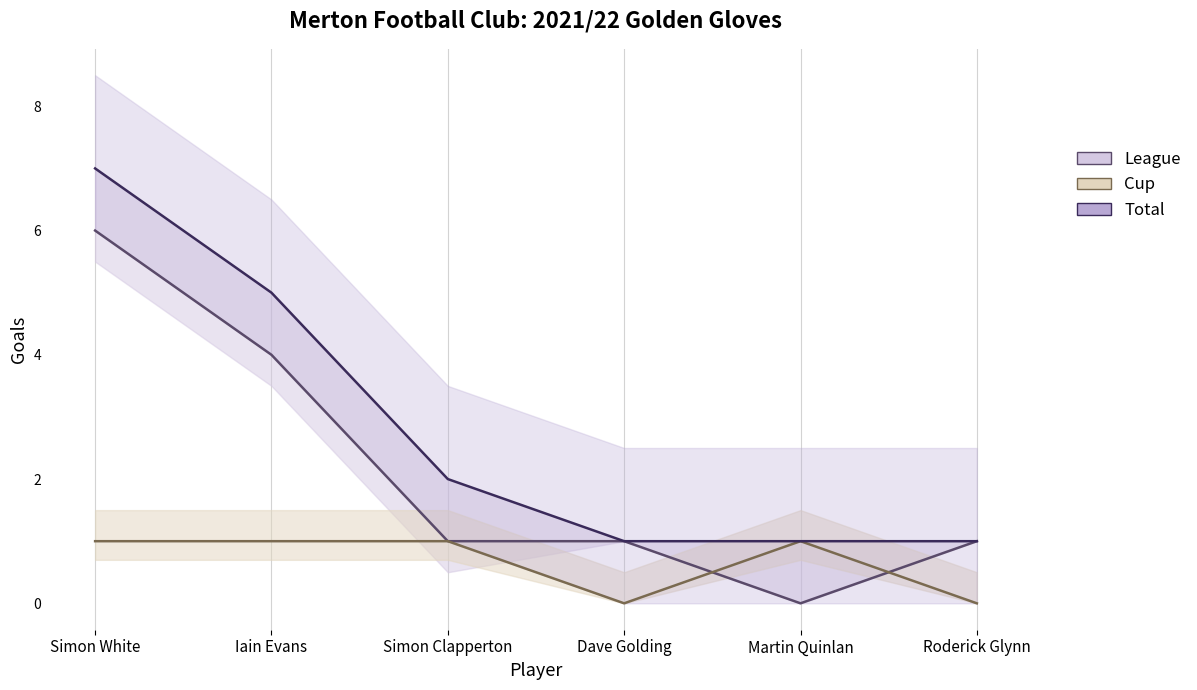

What is the label of the 1st point from the left?

Simon White